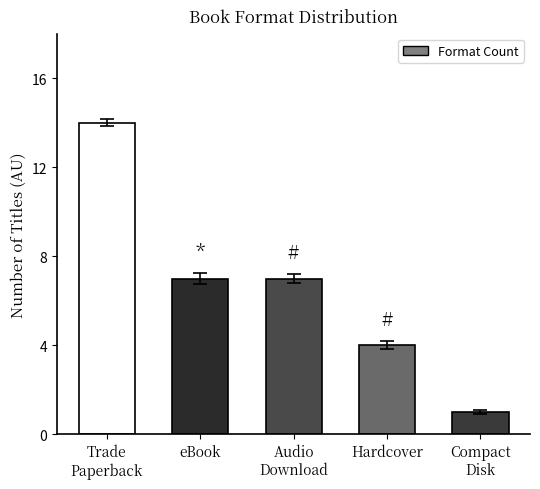

What is the label of the 4th bar from the left?

Hardcover